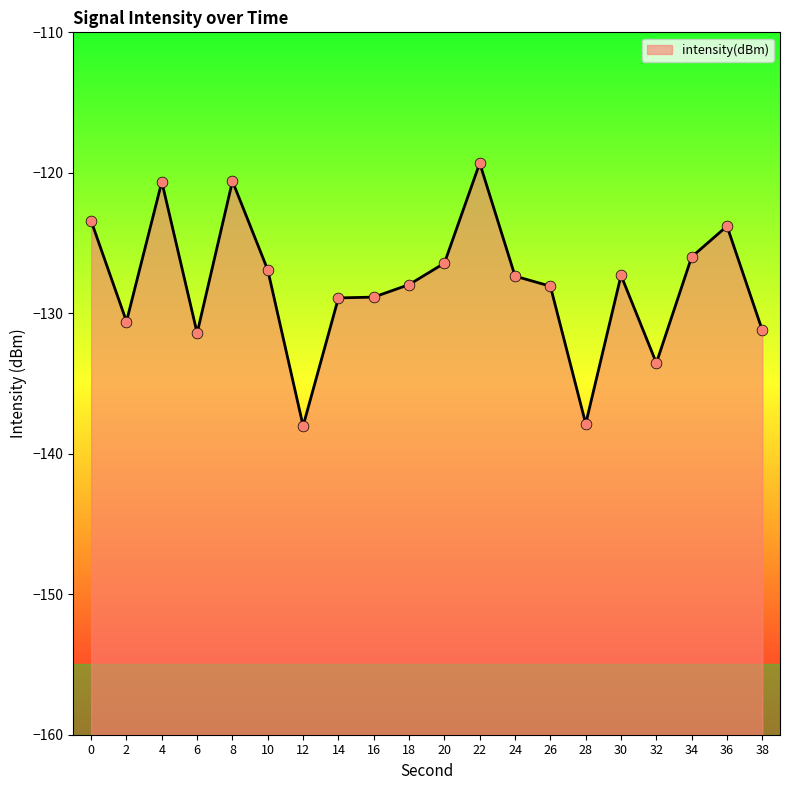

Which has a higher value, 20 or 6?

20